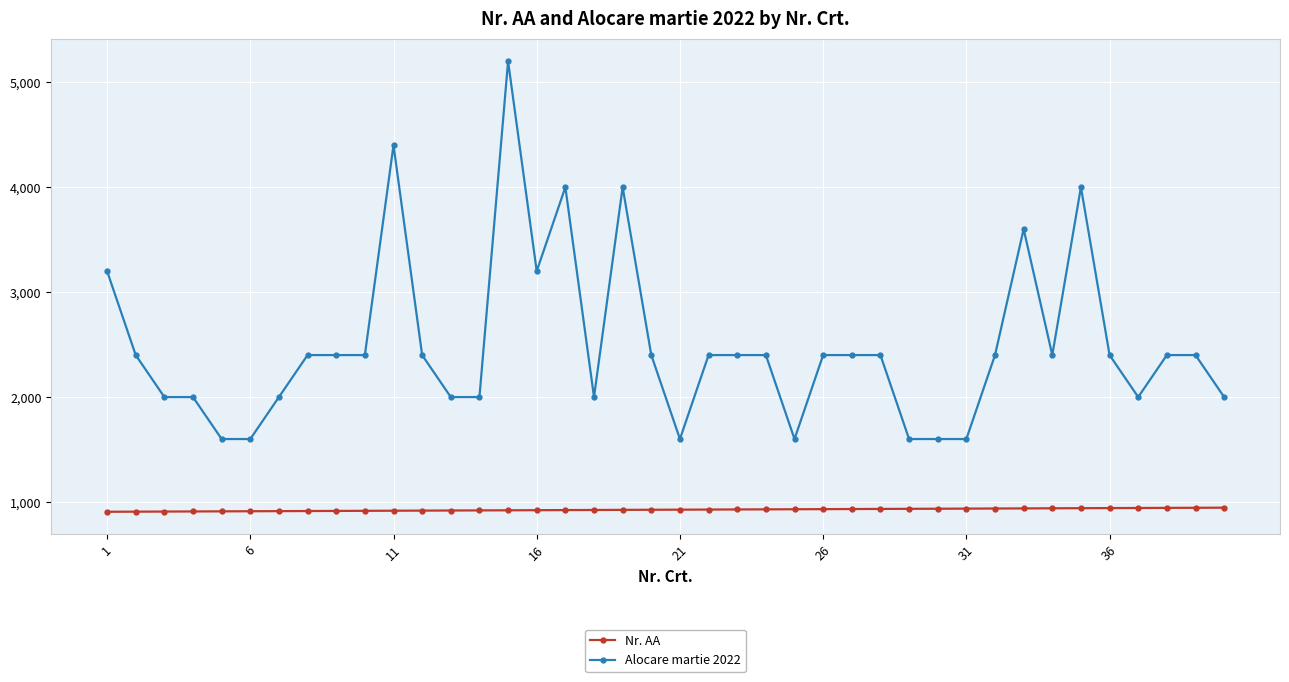

Rank the series by their average value, from highest to lowest.

Alocare martie 2022, Nr. AA